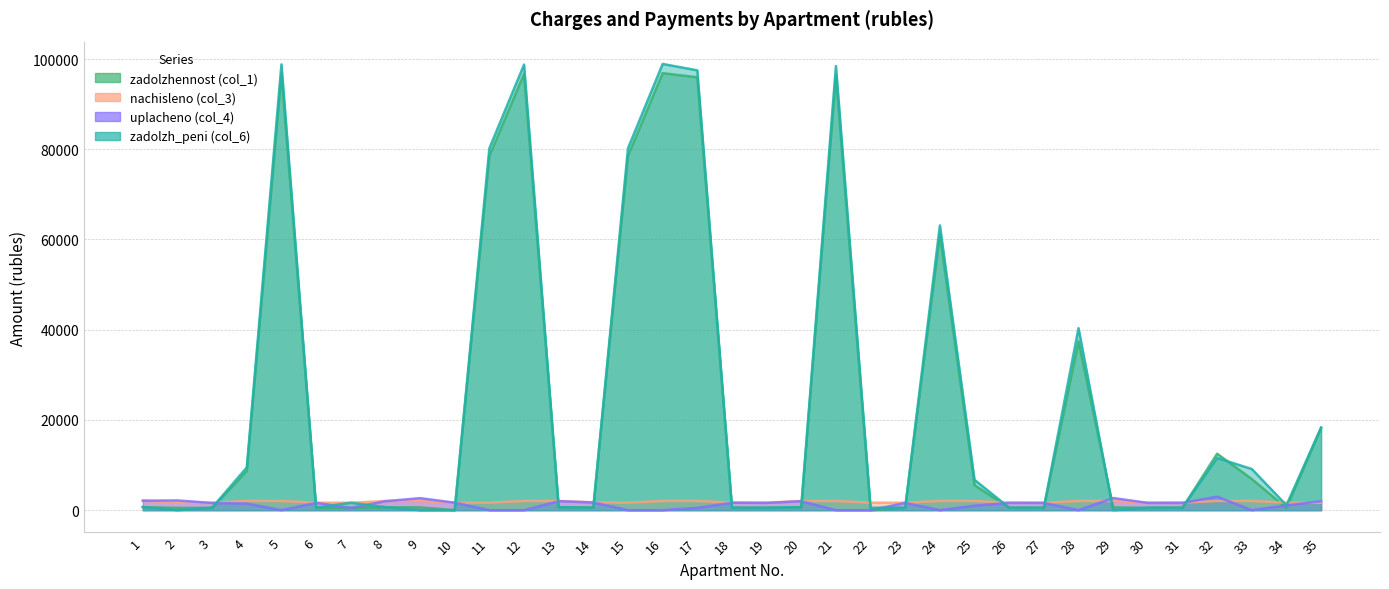

The nachisleno (col_3) series shows 1657.8 at 15. True or false?

True